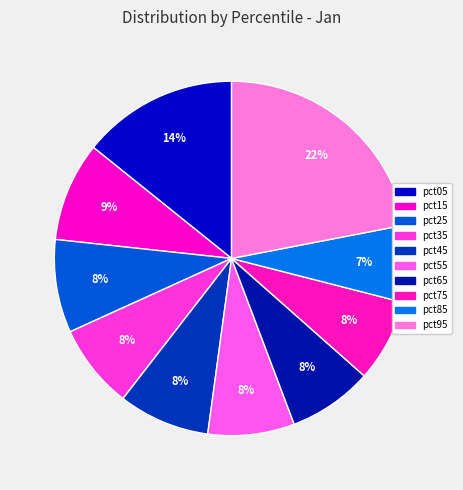

What is the smallest slice in the pie chart?

pct85